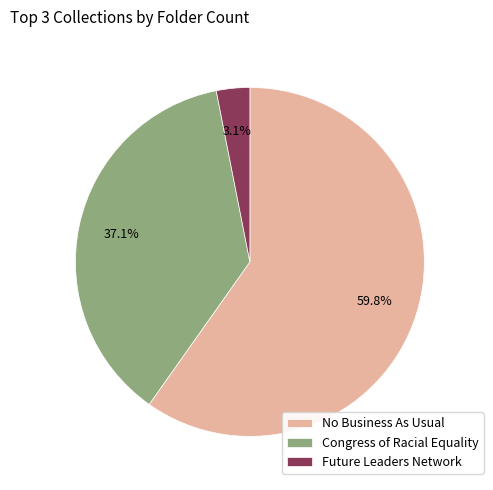

To the nearest percent, what is the difference between the largest and smallest slice percentages?

57%